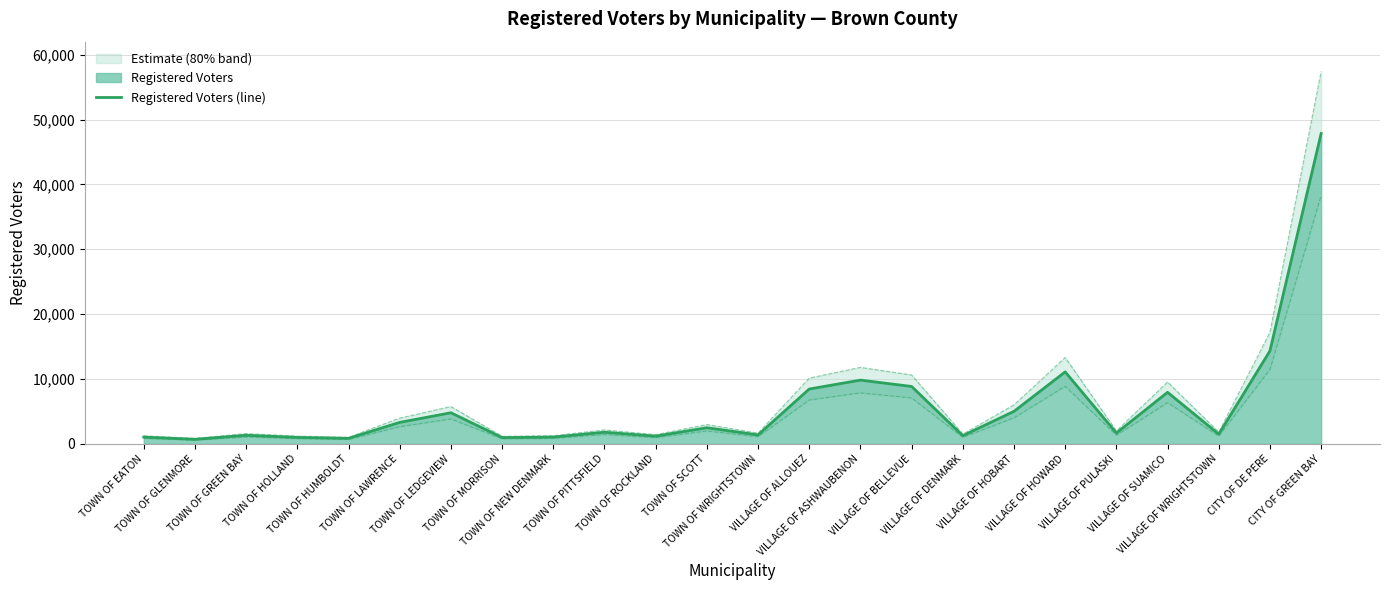

Does the chart have visible grid lines?

Yes